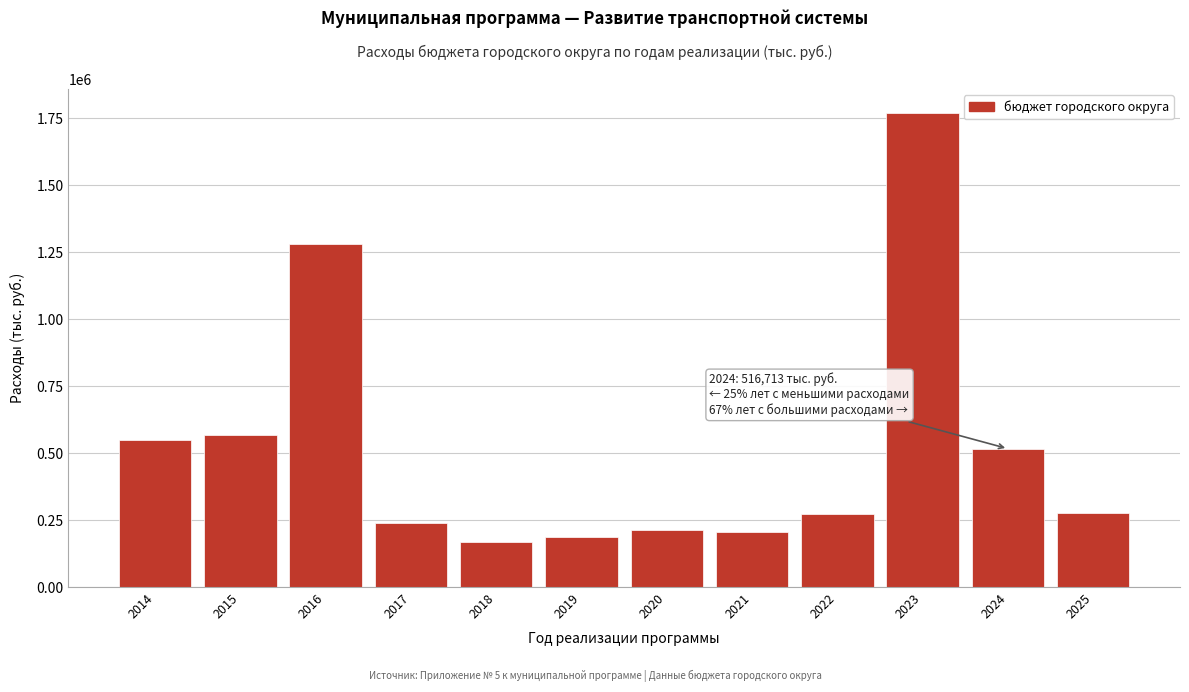

What is the maximum value shown in the chart?

1770981.5